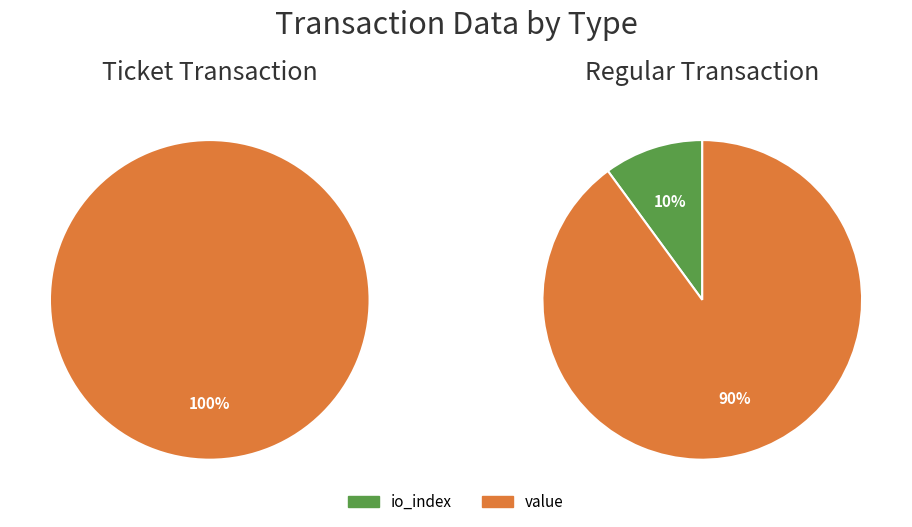

What portion of the pie excludes io_index?

100.0%